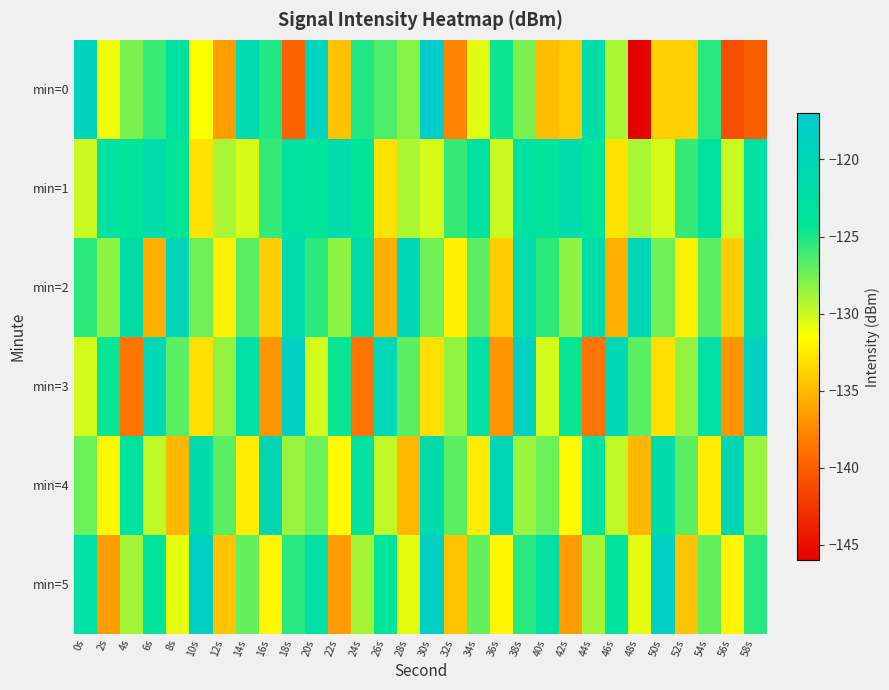

Reading left to right, extract all data points from this chart.

min=0: 0s=-119.2	2s=-131.1	4s=-127.7	6s=-125.9	8s=-123.2	10s=-131.4	12s=-136.5	14s=-121.4	16s=-125.2	18s=-139.7	20s=-119.4	22s=-134.5	24s=-125.2	26s=-126.5	28s=-128.1	30s=-117.3	32s=-137.8	34s=-130.7	36s=-124.6	38s=-127.8	40s=-134.7	42s=-134.1	44s=-122.0	46s=-129.1	48s=-146.0	50s=-133.8	52s=-133.9	54s=-125.4	56s=-141.0	58s=-140.1
min=1: 0s=-129.9	2s=-122.8	4s=-124.2	6s=-121.6	8s=-124.3	10s=-132.9	12s=-129.1	14s=-130.3	16s=-125.8	18s=-123.3	20s=-124.2	22s=-121.6	24s=-124.3	26s=-132.9	28s=-129.1	30s=-130.3	32s=-125.8	34s=-123.3	36s=-129.9	38s=-122.8	40s=-124.2	42s=-121.6	44s=-124.3	46s=-132.9	48s=-129.1	50s=-130.3	52s=-125.8	54s=-123.3	56s=-129.9	58s=-122.8
min=2: 0s=-125.5	2s=-128.3	4s=-122.1	6s=-135.6	8s=-119.8	10s=-127.4	12s=-132.2	14s=-126.9	16s=-134.1	18s=-121.7	20s=-125.5	22s=-128.3	24s=-122.1	26s=-135.6	28s=-119.8	30s=-127.4	32s=-132.2	34s=-126.9	36s=-134.1	38s=-121.7	40s=-125.5	42s=-128.3	44s=-122.1	46s=-135.6	48s=-119.8	50s=-127.4	52s=-132.2	54s=-126.9	56s=-134.1	58s=-121.7
min=3: 0s=-130.2	2s=-124.5	4s=-138.7	6s=-120.3	8s=-126.8	10s=-133.1	12s=-128.4	14s=-122.6	16s=-136.9	18s=-118.5	20s=-130.2	22s=-124.5	24s=-138.7	26s=-120.3	28s=-126.8	30s=-133.1	32s=-128.4	34s=-122.6	36s=-136.9	38s=-118.5	40s=-130.2	42s=-124.5	44s=-138.7	46s=-120.3	48s=-126.8	50s=-133.1	52s=-128.4	54s=-122.6	56s=-136.9	58s=-118.5
min=4: 0s=-127.3	2s=-131.8	4s=-123.4	6s=-129.7	8s=-135.2	10s=-121.5	12s=-126.9	14s=-132.4	16s=-120.1	18s=-128.6	20s=-127.3	22s=-131.8	24s=-123.4	26s=-129.7	28s=-135.2	30s=-121.5	32s=-126.9	34s=-132.4	36s=-120.1	38s=-128.6	40s=-127.3	42s=-131.8	44s=-123.4	46s=-129.7	48s=-135.2	50s=-121.5	52s=-126.9	54s=-132.4	56s=-120.1	58s=-128.6
min=5: 0s=-122.7	2s=-136.5	4s=-128.9	6s=-124.2	8s=-130.8	10s=-118.3	12s=-134.6	14s=-127.1	16s=-131.9	18s=-125.4	20s=-122.7	22s=-136.5	24s=-128.9	26s=-124.2	28s=-130.8	30s=-118.3	32s=-134.6	34s=-127.1	36s=-131.9	38s=-125.4	40s=-122.7	42s=-136.5	44s=-128.9	46s=-124.2	48s=-130.8	50s=-118.3	52s=-134.6	54s=-127.1	56s=-131.9	58s=-125.4